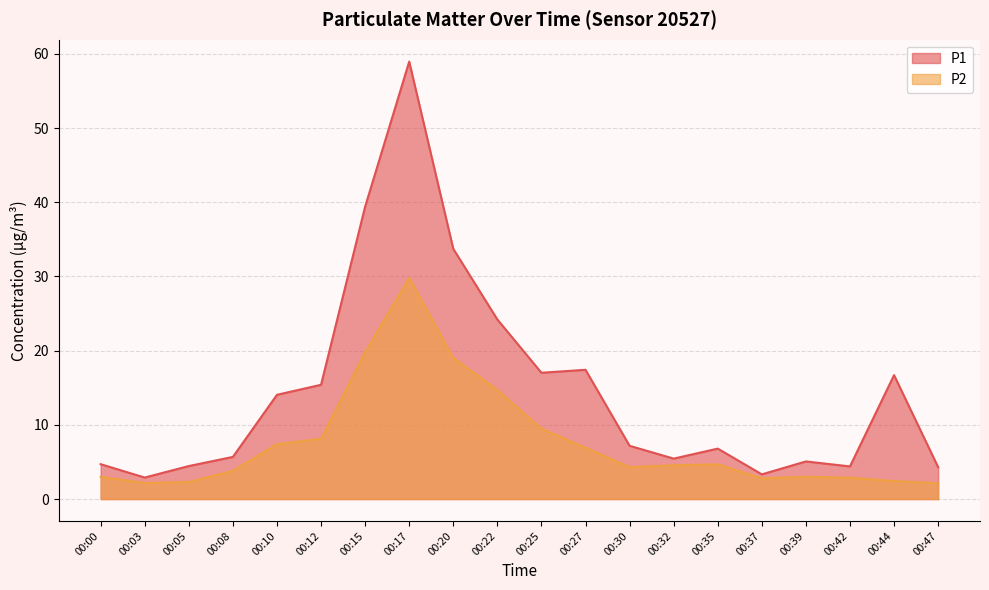

Rank the series by their average value, from highest to lowest.

P1, P2